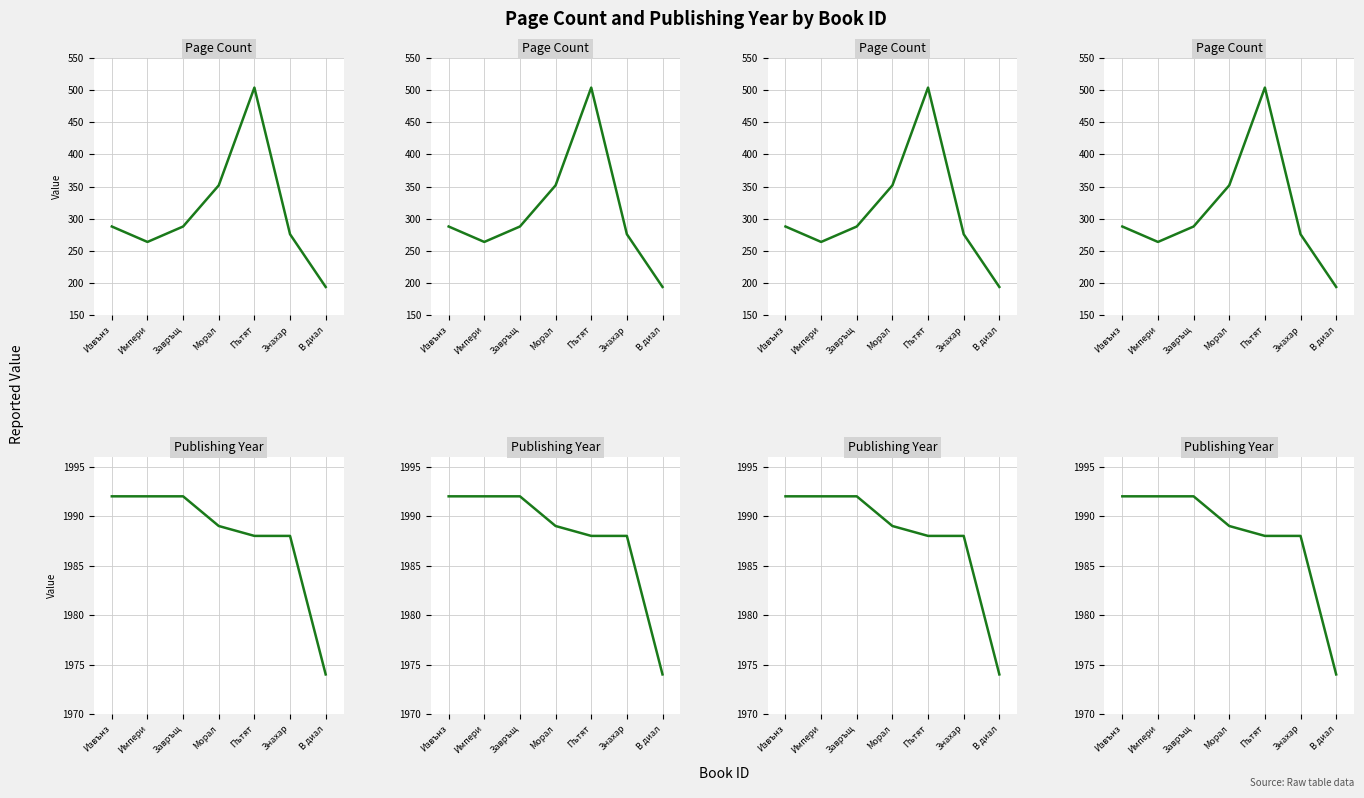

What is the difference between the maximum and second lowest values in the Page Count series?

240